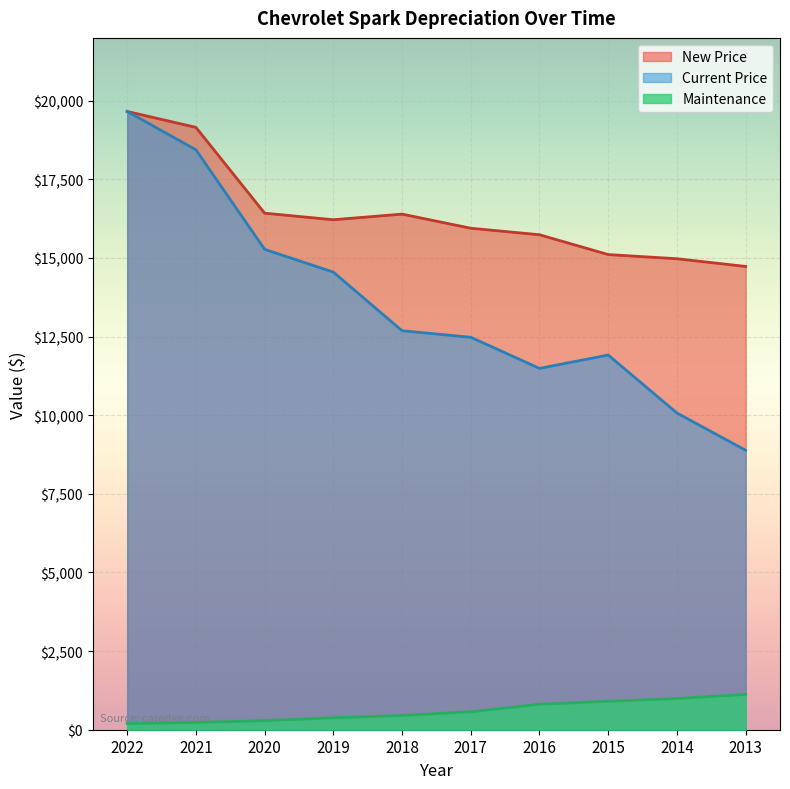

The Maintenance series shows 280 at 2017. True or false?

False